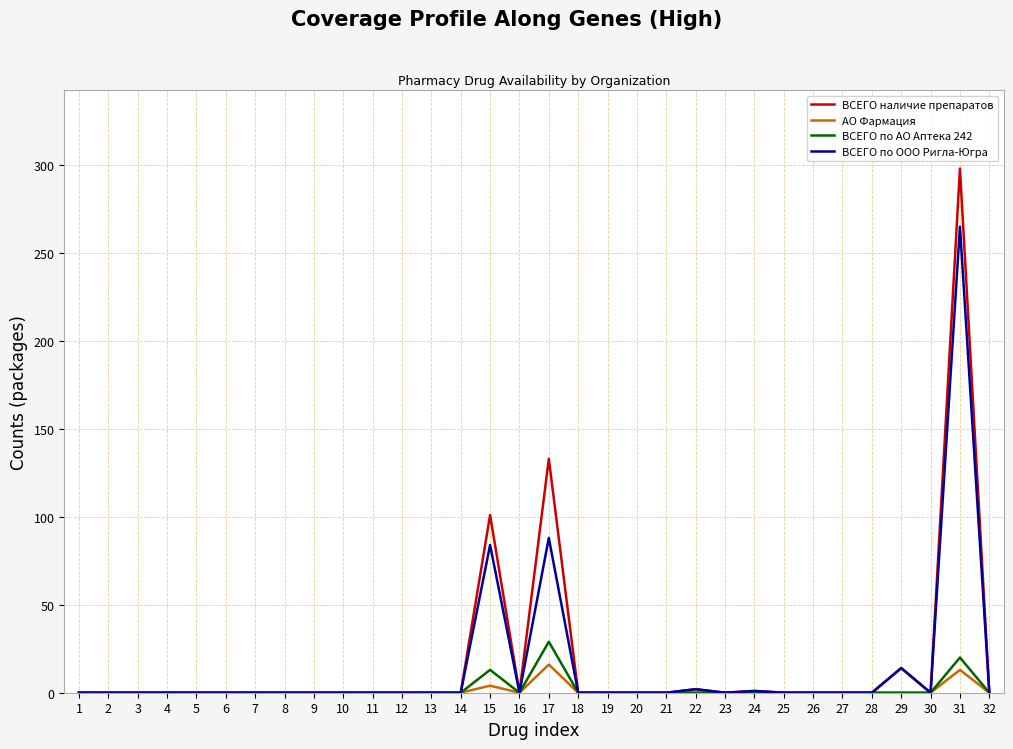

Which category has the highest value across all series?

31